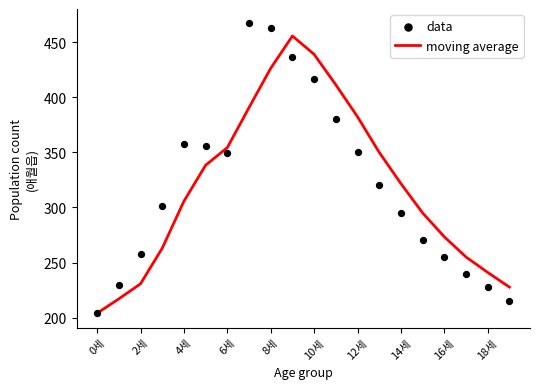

Which series contains the highest Y value?

data